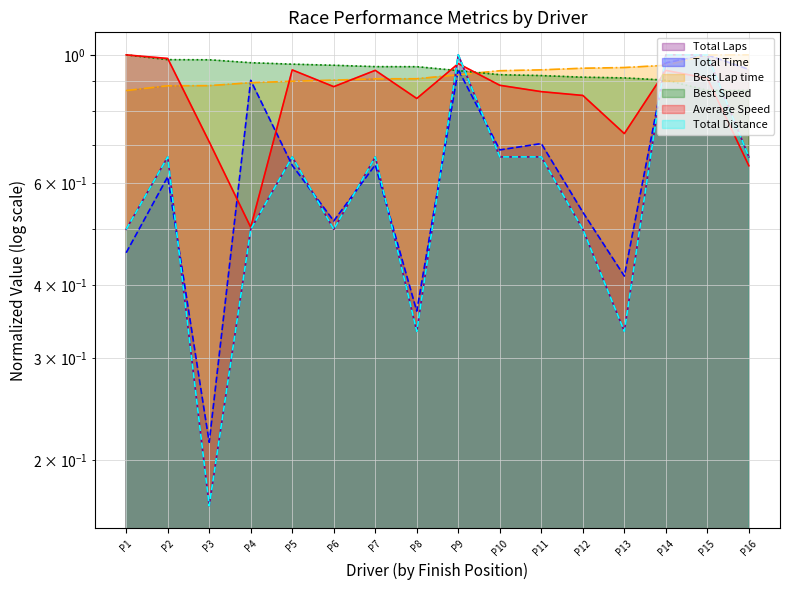

What are all the series names shown in the legend?

Total Laps, Total Time, Best Lap time, Best Speed, Average Speed, Total Distance